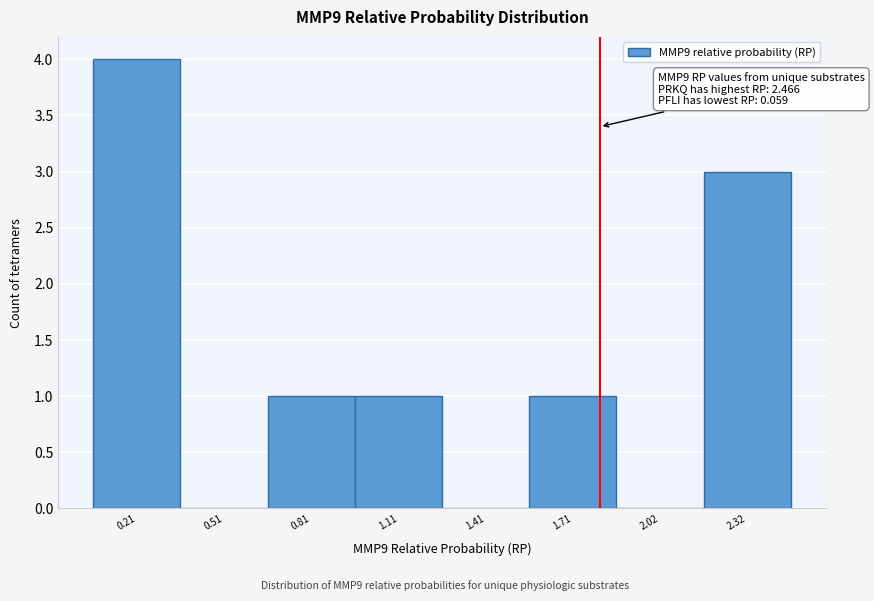

Which range on the x-axis has the tallest bar?

0.05 to 0.35